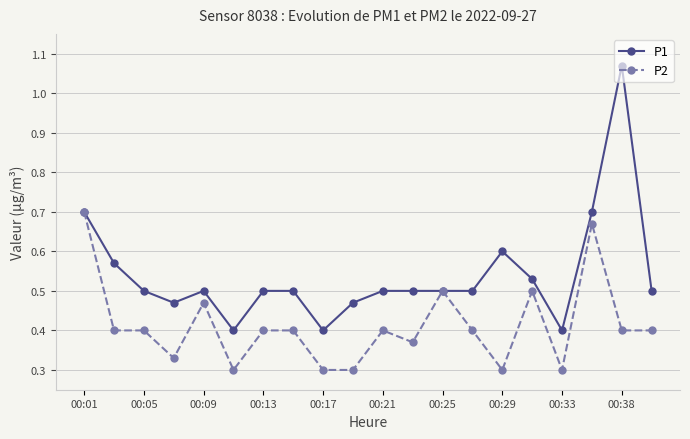

List the series in order of their overall mean, highest first.

P1, P2